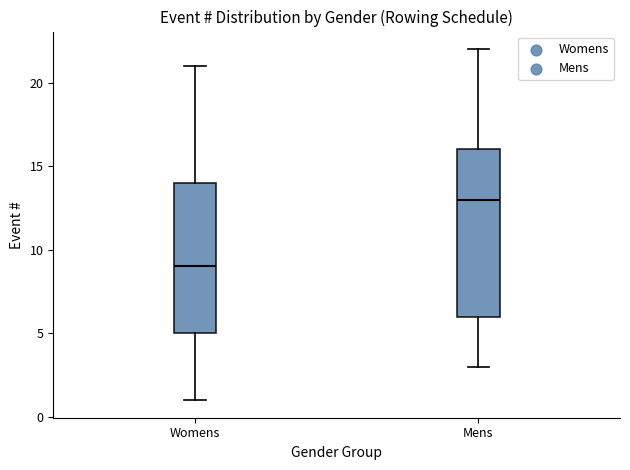

Comparing the boxes themselves (not the whiskers), which one is the tallest?

Mens